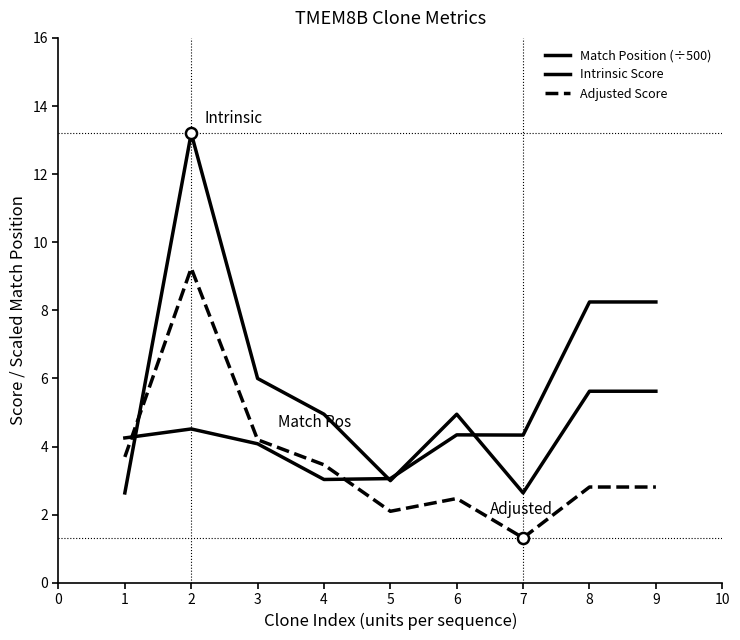

True or false: Adjusted Score has a value of 2.5 at 6.

True